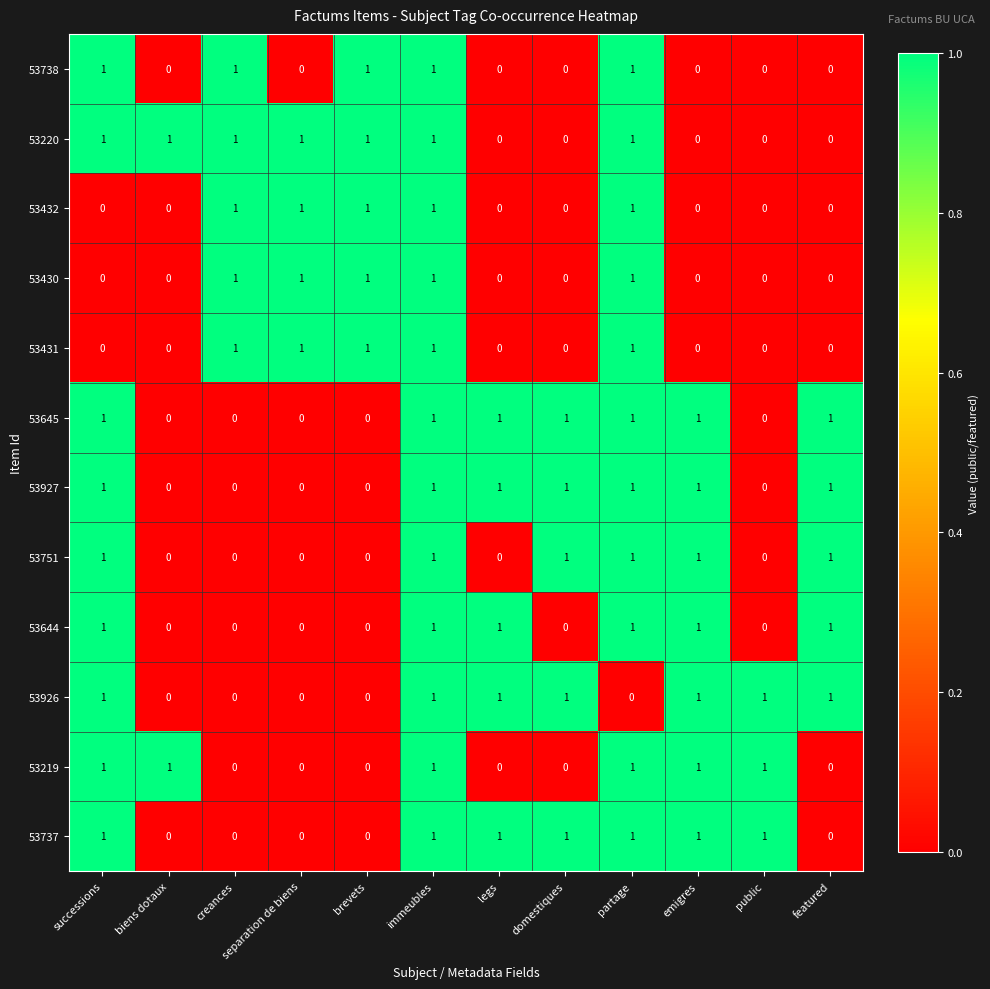

What is the maximum value shown in the chart?

1